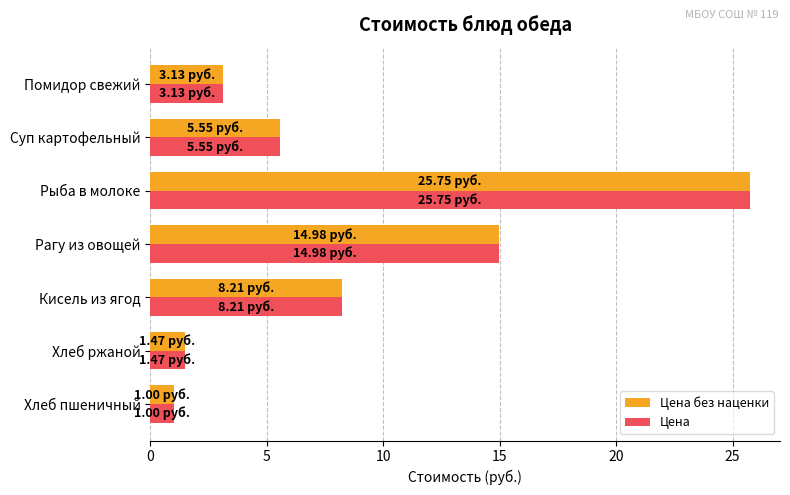

What is the average value of the Цена без наценки series?

8.6